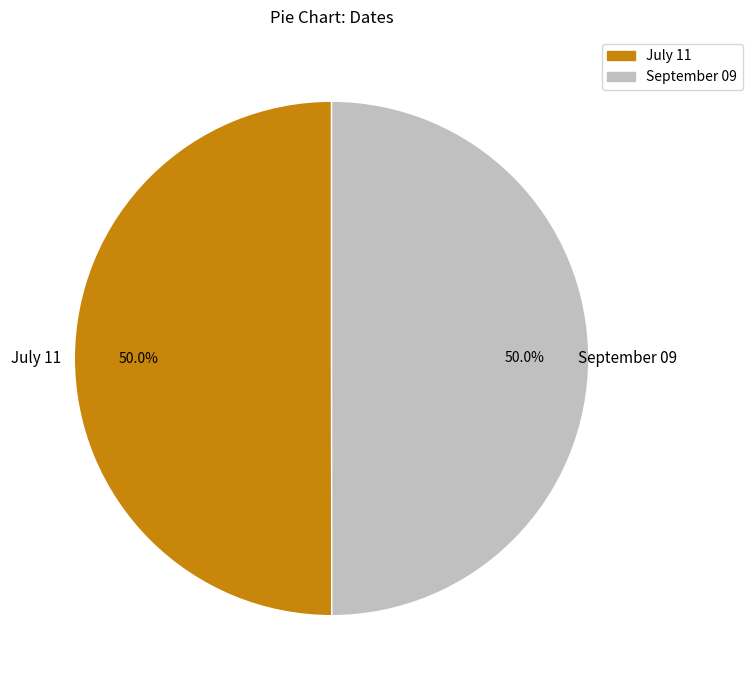

True or false: September 09 accounts for 50% of the total.

True